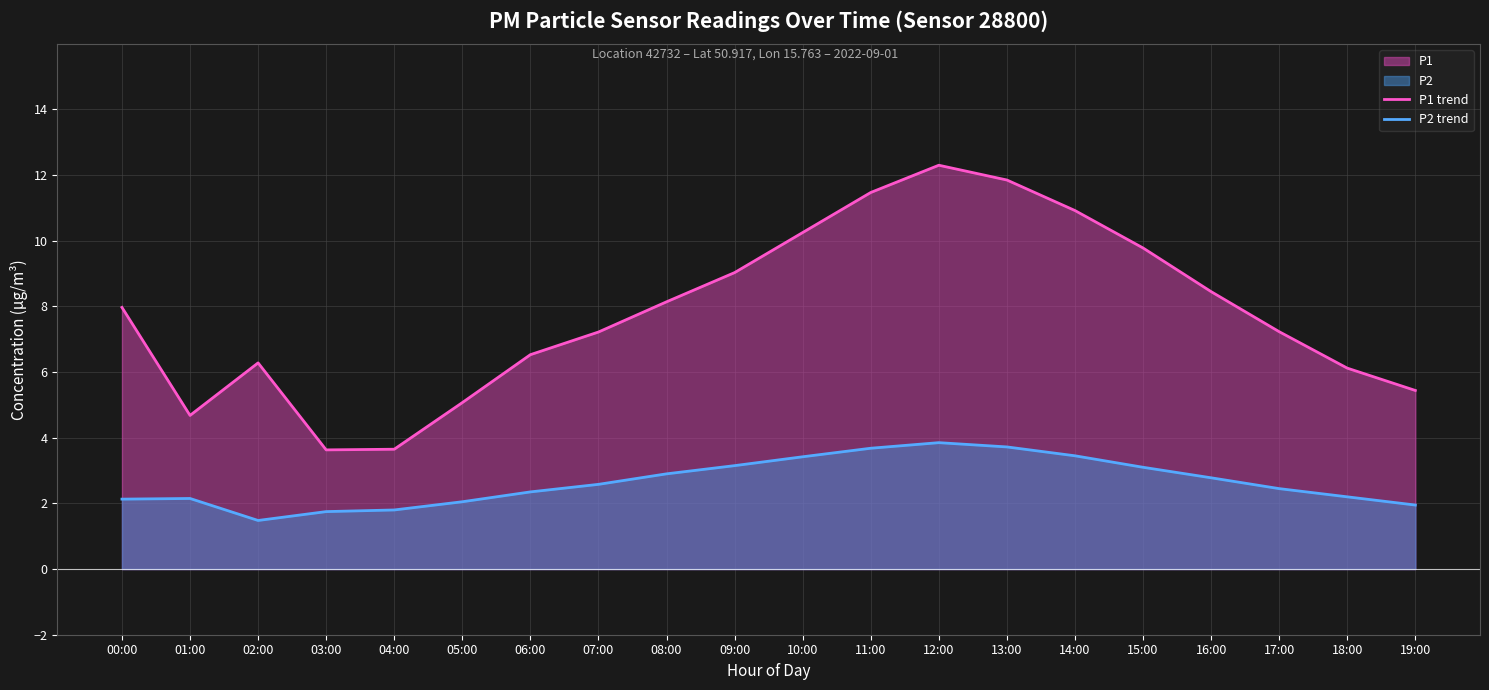

True or false: P1 trend has a value of 7.2 at 07:00.

True